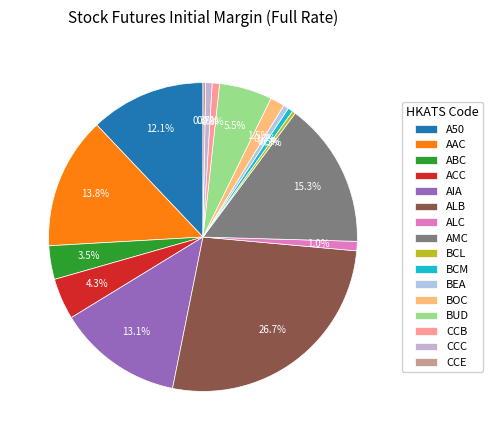

How many segments does this pie chart have?

16